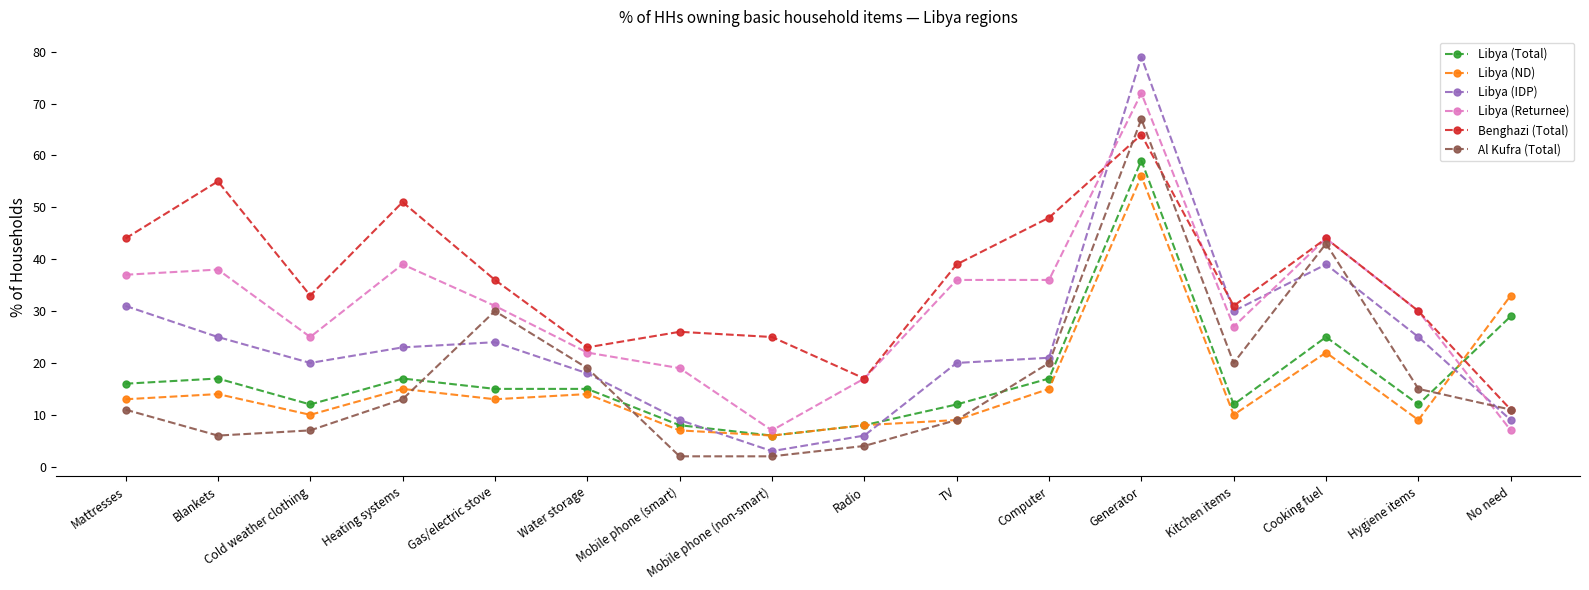

What is the spread (max minus min) of values at Mobile phone (smart)?

24